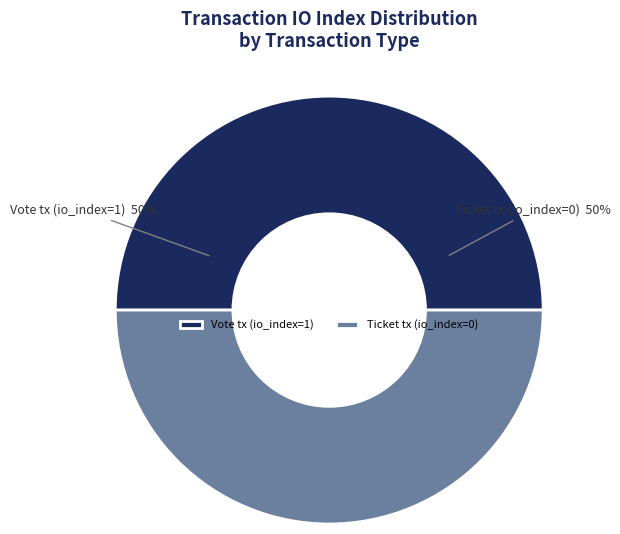

To the nearest percent, what portion does Vote tx (io_index=1) represent?

50%